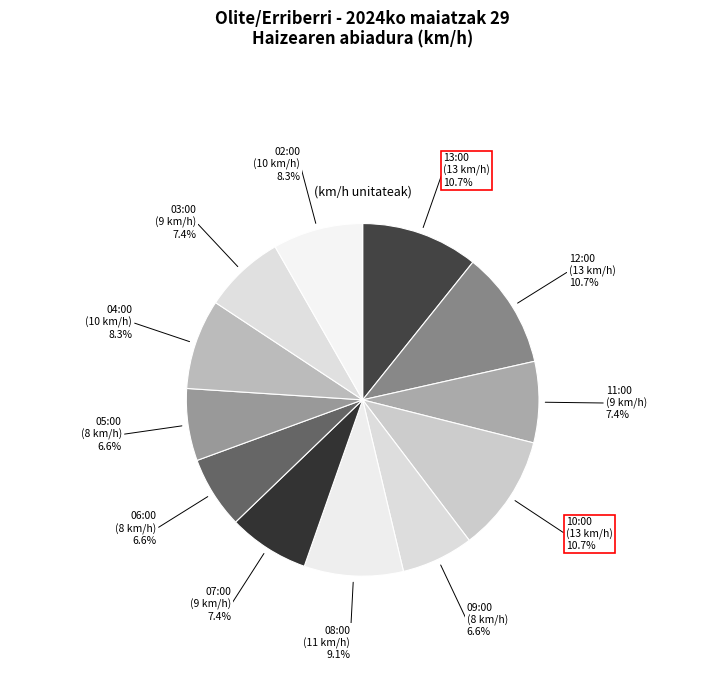

Approximately how many times larger is the value at 07:00 (9 km/h) compared to 10:00 (13 km/h)?

0.7